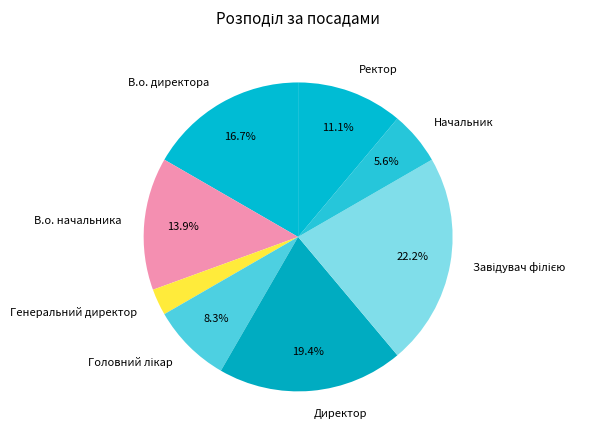

How many slices are in this pie chart?

8